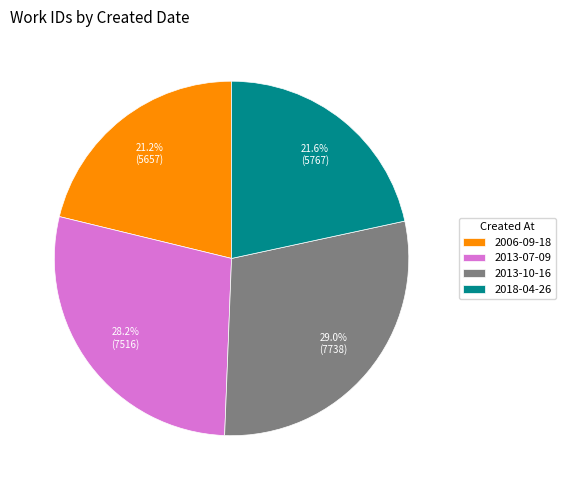

What is the total percentage of 2006-09-18 and 2013-10-16?

50.2%